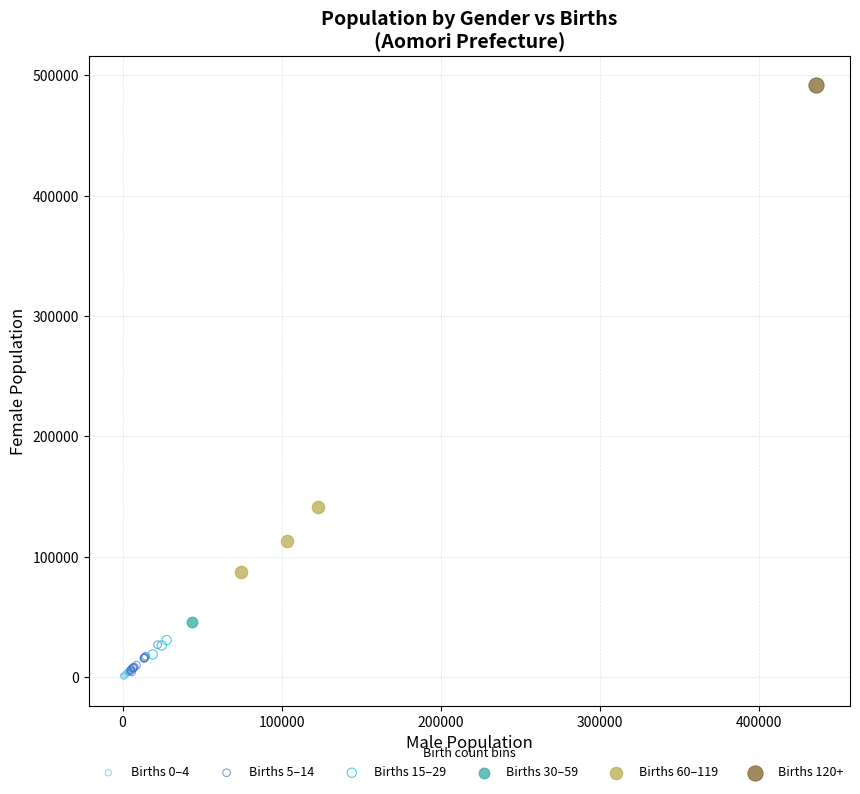

What are all the series names shown in the legend?

Births 0–4, Births 5–14, Births 15–29, Births 30–59, Births 60–119, Births 120+